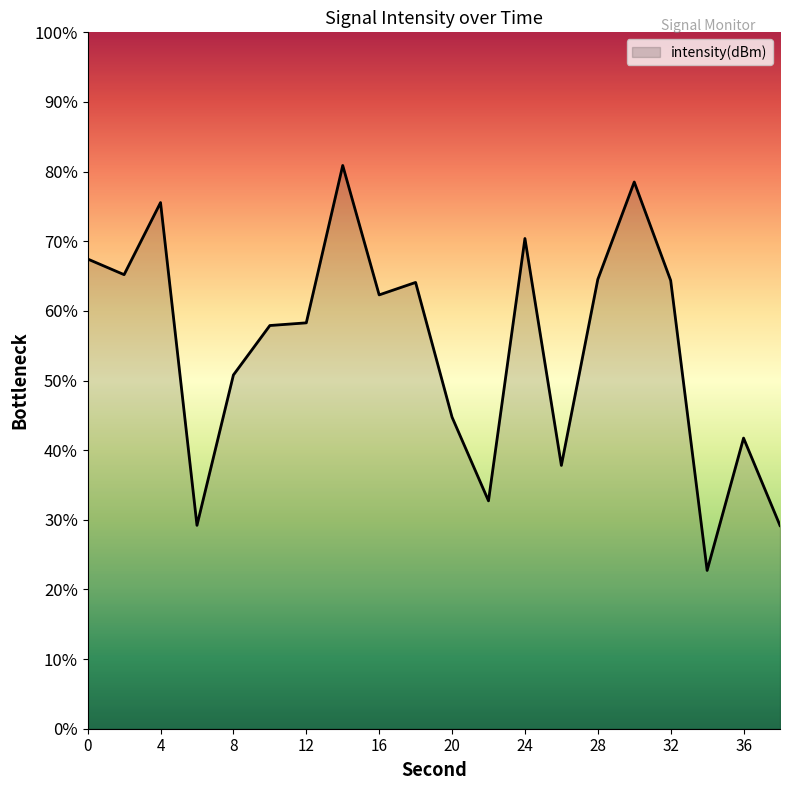

Reading left to right, extract all data points from this chart.

0=-119.8	2=-120.4	4=-117.3	6=-131.2	8=-124.8	10=-122.6	12=-122.5	14=-115.7	16=-121.3	18=-120.8	20=-126.6	22=-130.2	24=-118.9	26=-128.7	28=-120.6	30=-116.4	32=-120.7	34=-133.2	36=-127.5	38=-131.2